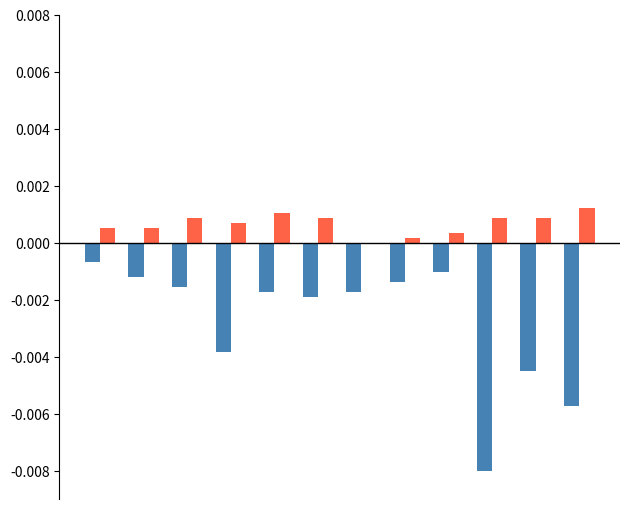

The value of DOU at 3 is 0.0. True or false?

False